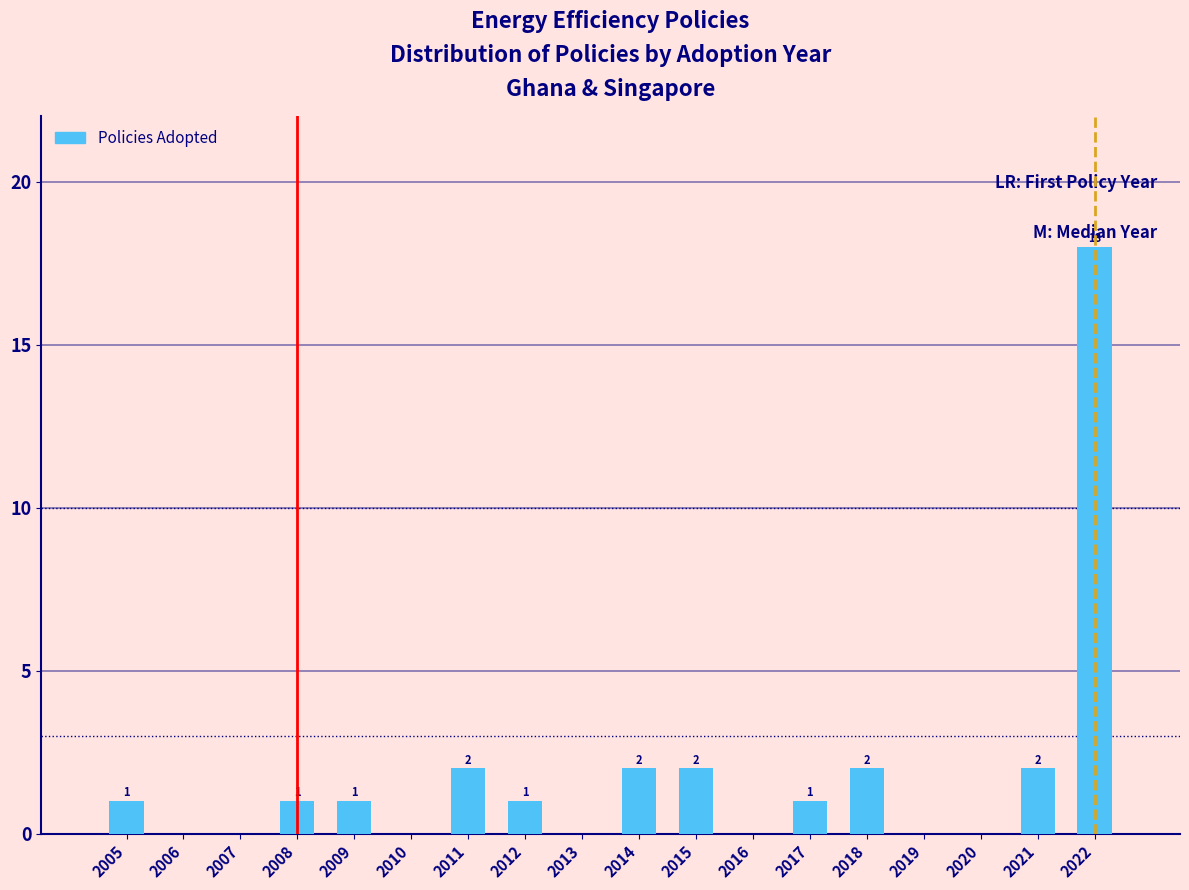

Reading left to right, what are all the values shown in this chart?

2005=1	2008=1	2009=1	2011=2	2012=1	2014=2	2015=2	2017=1	2018=2	2019=0	2020=0	2021=2	2022=18